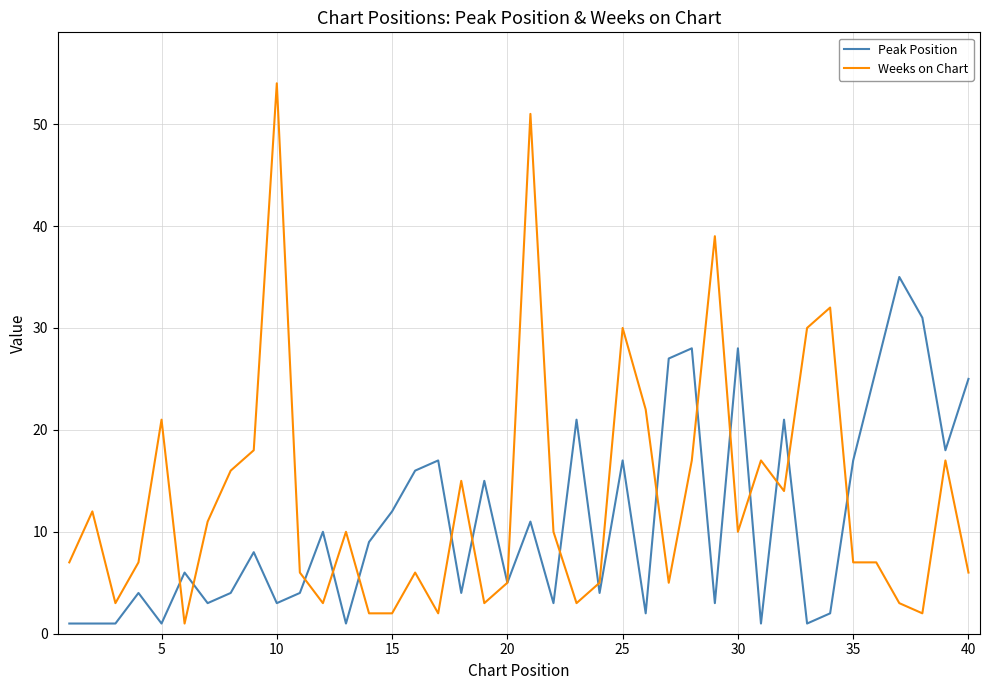

Which series has the largest range (max minus min)?

Weeks on Chart